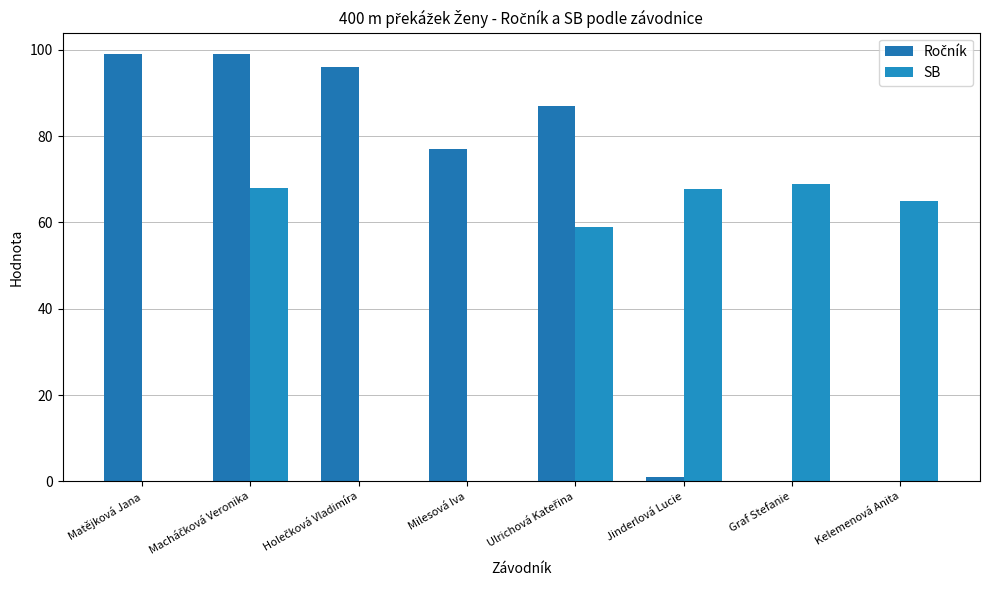

Where is SB nearest to the value 34?

Ulrichová Kateřina